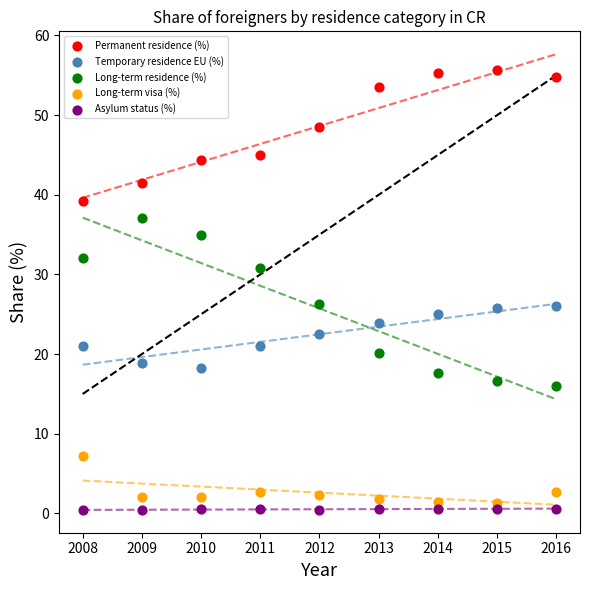

Across all data points, what is the range of X values (max minus min)?

8.0